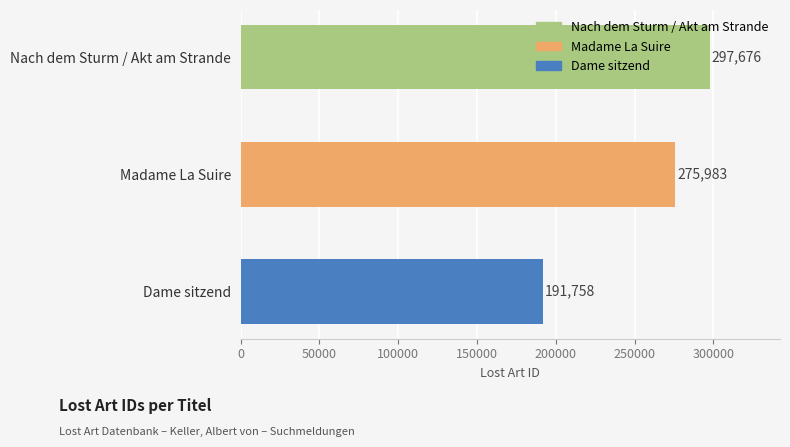

How many bars are there in total?

3